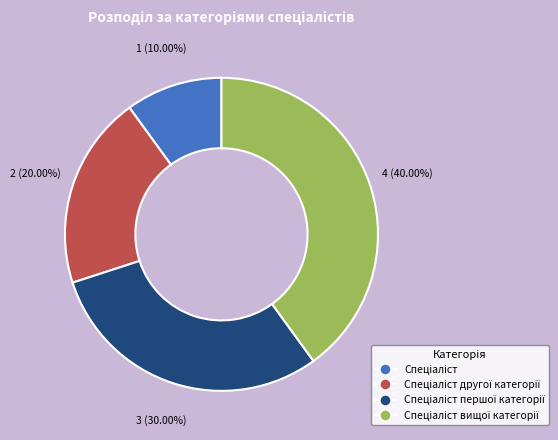

Does any single category account for the majority?

No